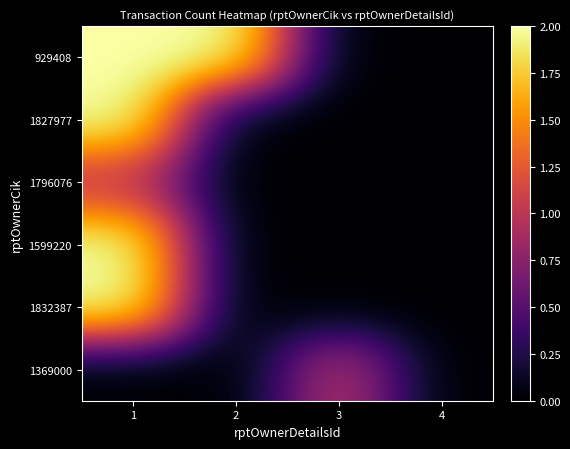

Reading left to right, transcribe all the data shown in this chart.

929408: 1=2	2=2	3=0	4=0
1827977: 1=2	2=0	3=0	4=0
1796076: 1=1	2=0	3=0	4=0
1599220: 1=2	2=0	3=0	4=0
1832387: 1=2	2=0	3=0	4=0
1369000: 1=0	2=0	3=1	4=0